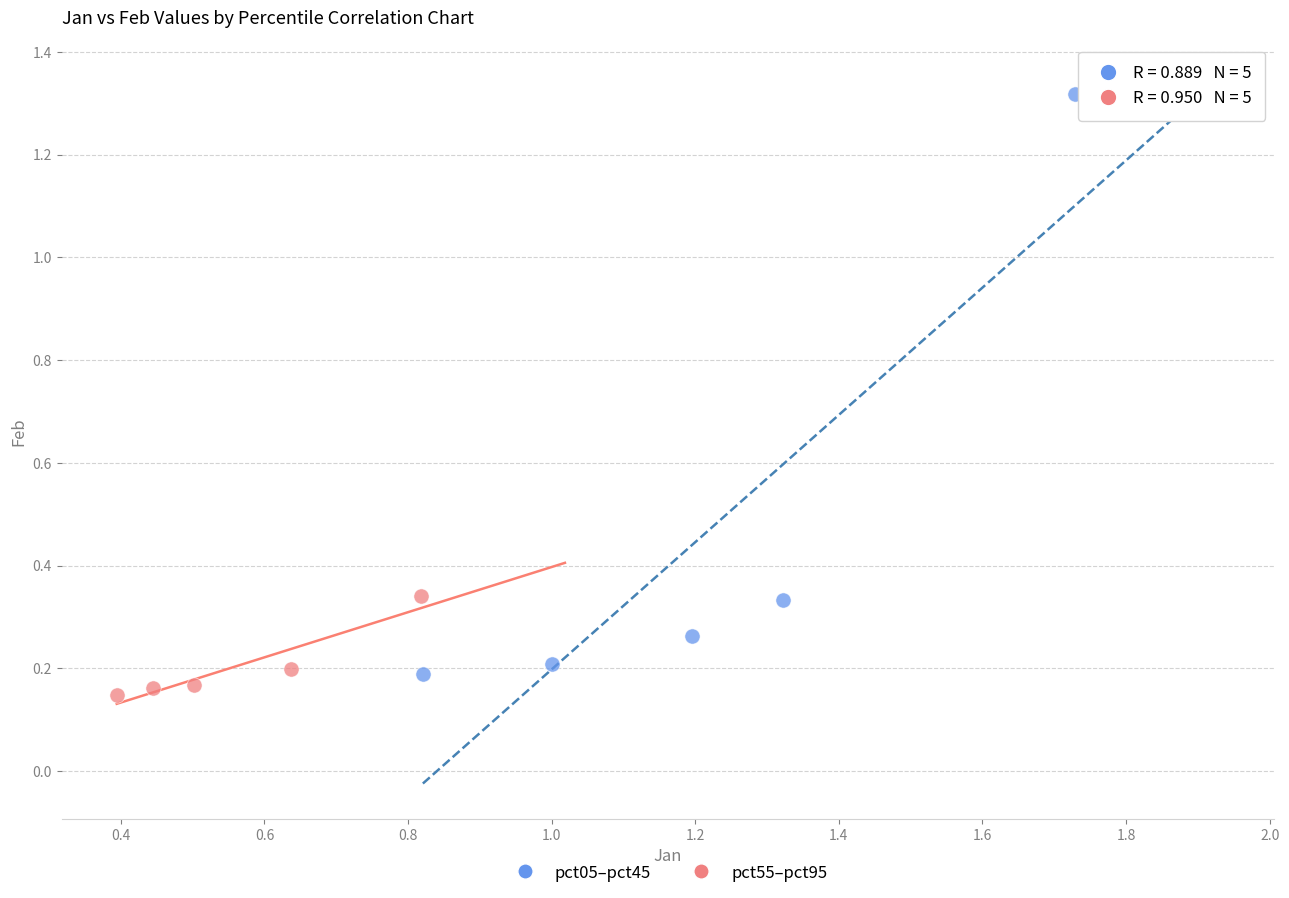

Which series reaches the minimum Y coordinate?

pct55–pct95